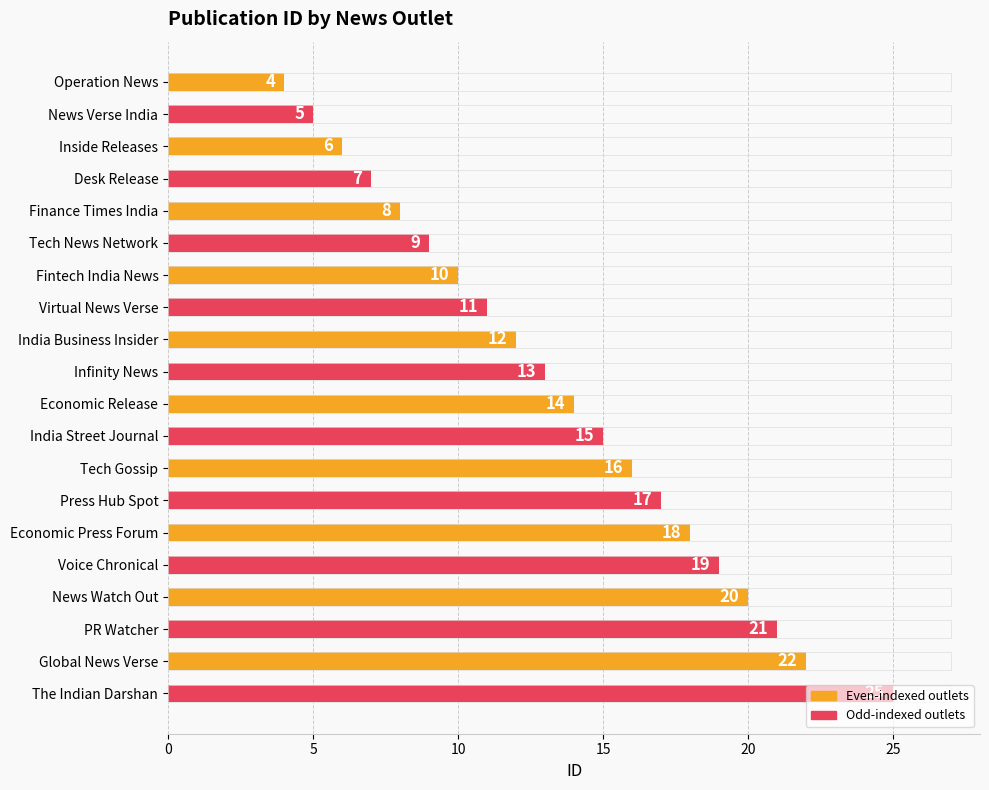

List the labels in order of value, largest first.

The Indian Darshan, Global News Verse, PR Watcher, News Watch Out, Voice Chronical, Economic Press Forum, Press Hub Spot, Tech Gossip, India Street Journal, Economic Release, Infinity News, India Business Insider, Virtual News Verse, Fintech India News, Tech News Network, Finance Times India, Desk Release, Inside Releases, News Verse India, Operation News